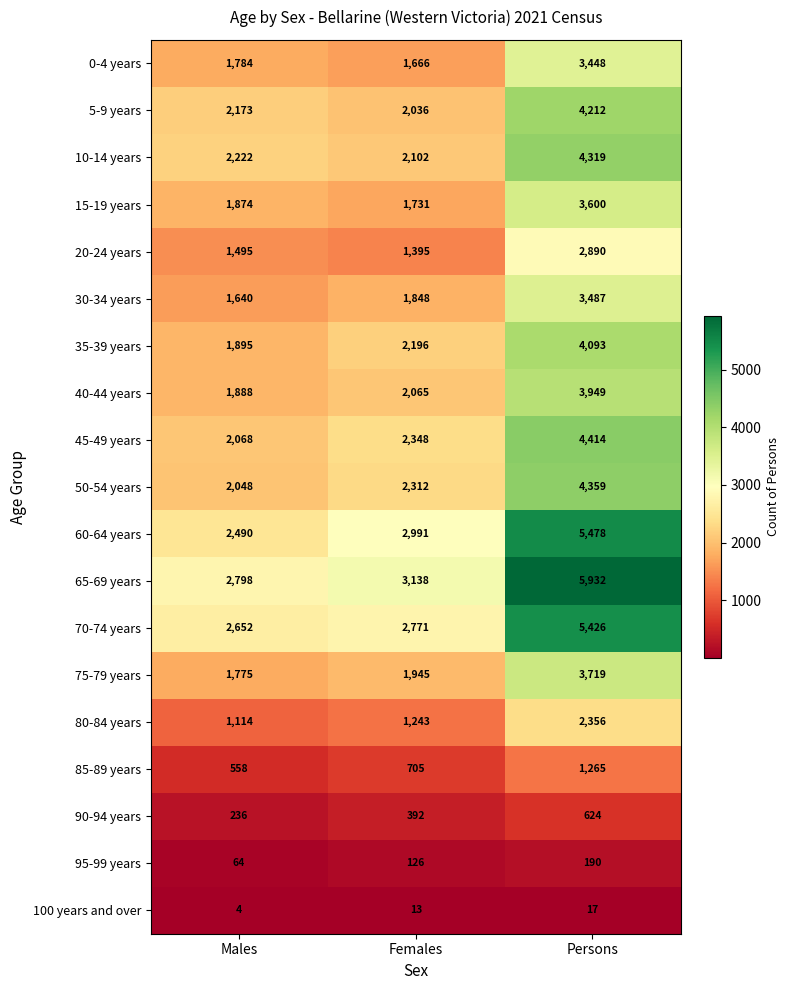

Which series has the largest range (max minus min)?

65-69 years